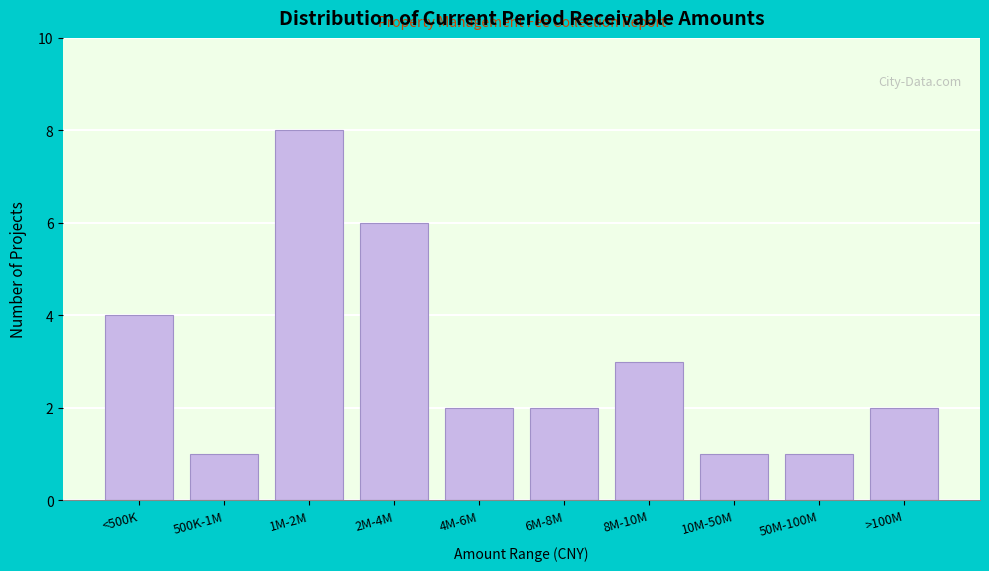

Reading left to right, what are all the values shown in this chart?

4	1	8	6	2	2	3	1	1	2